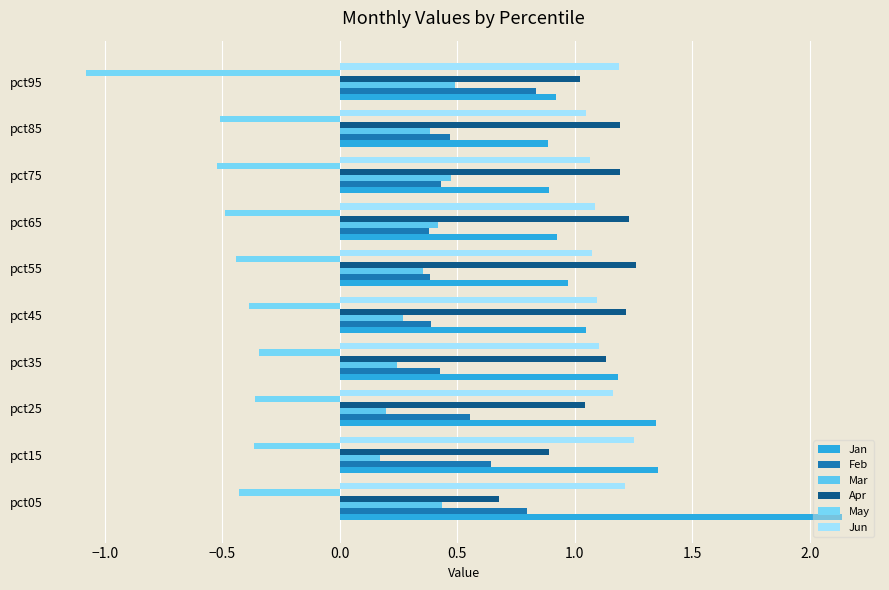

Count the number of categories in the chart.

10